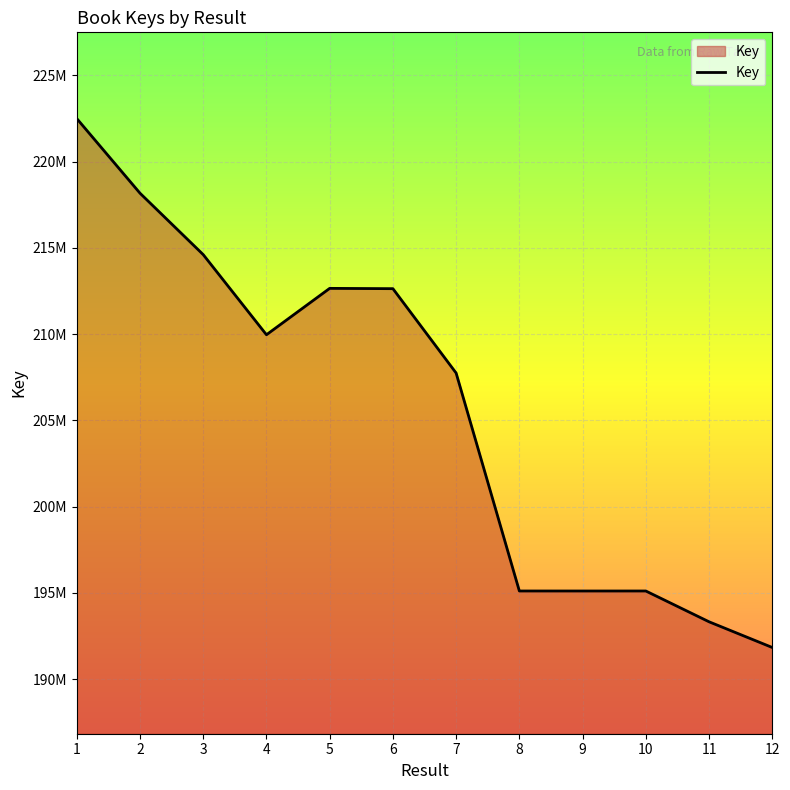

Between 5 and 8, which is larger?

5